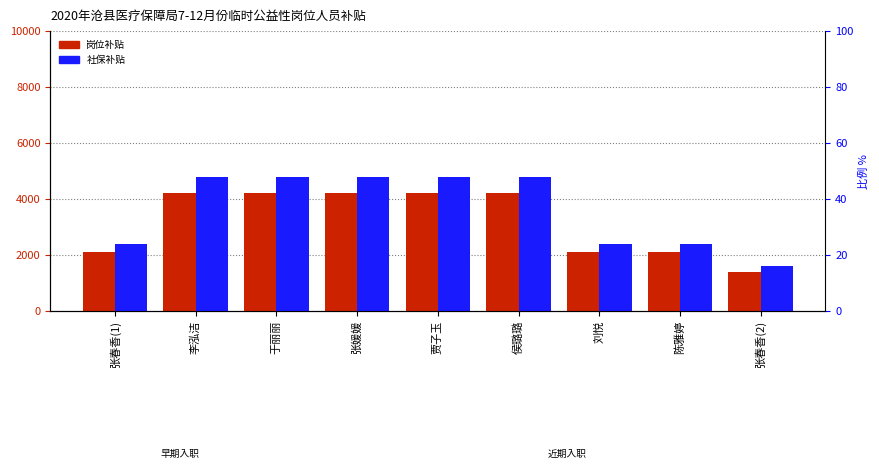

The 社保补贴 series shows 2256.5 at 于丽丽. True or false?

False